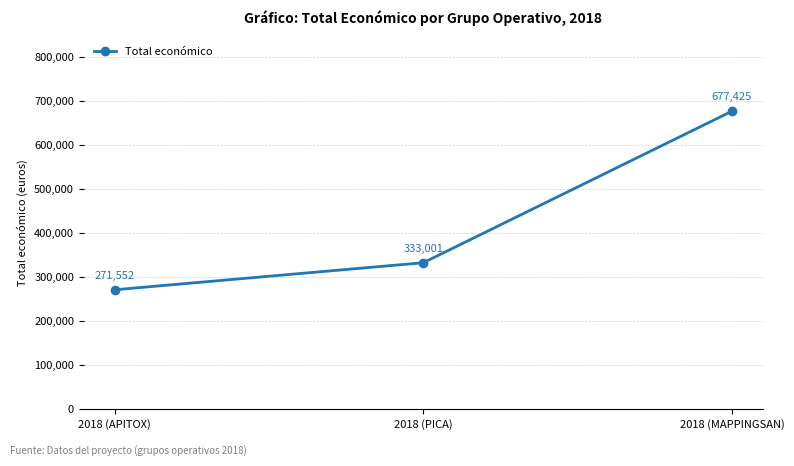

What is the sum of all values?

1281978